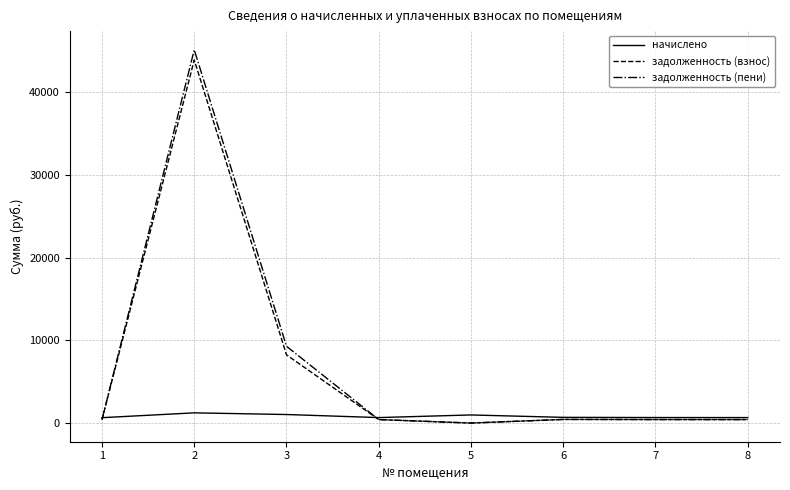

What is the difference between the highest and lowest values at 1?

236.4